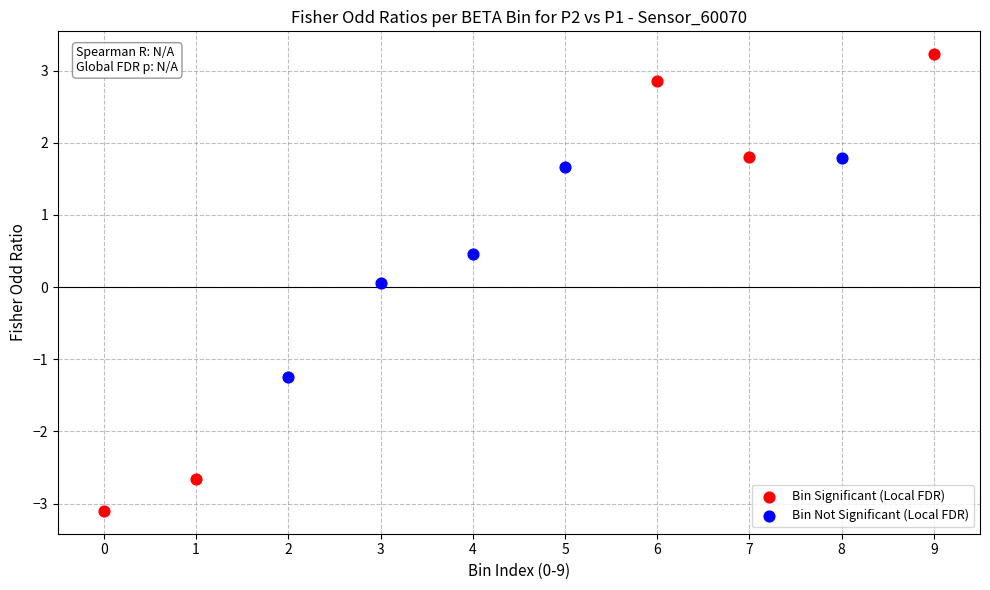

Which series reaches the maximum Y coordinate?

Bin Significant (Local FDR)